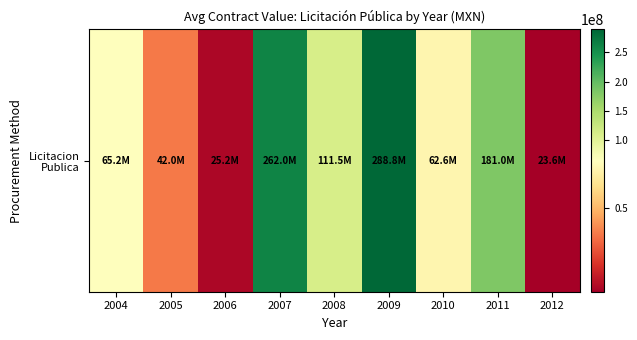

Is it true that the value at 2011 is 97862364.8?

False